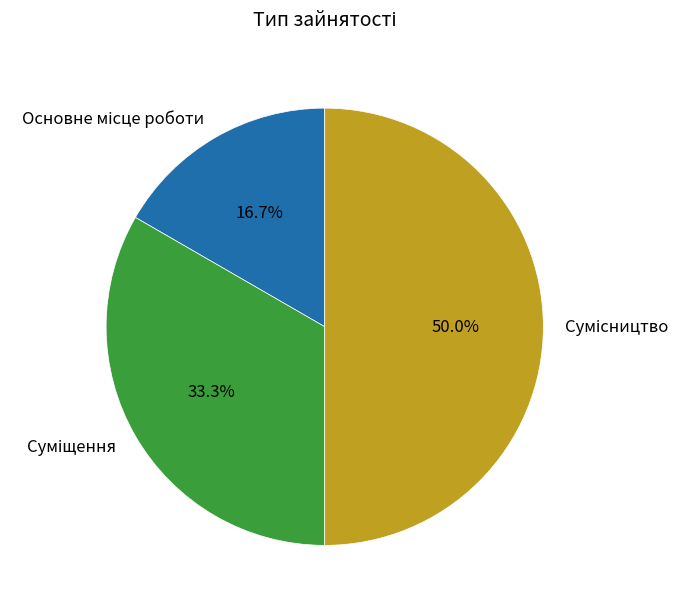

Between Сумісництво and Суміщення, which is larger?

Сумісництво